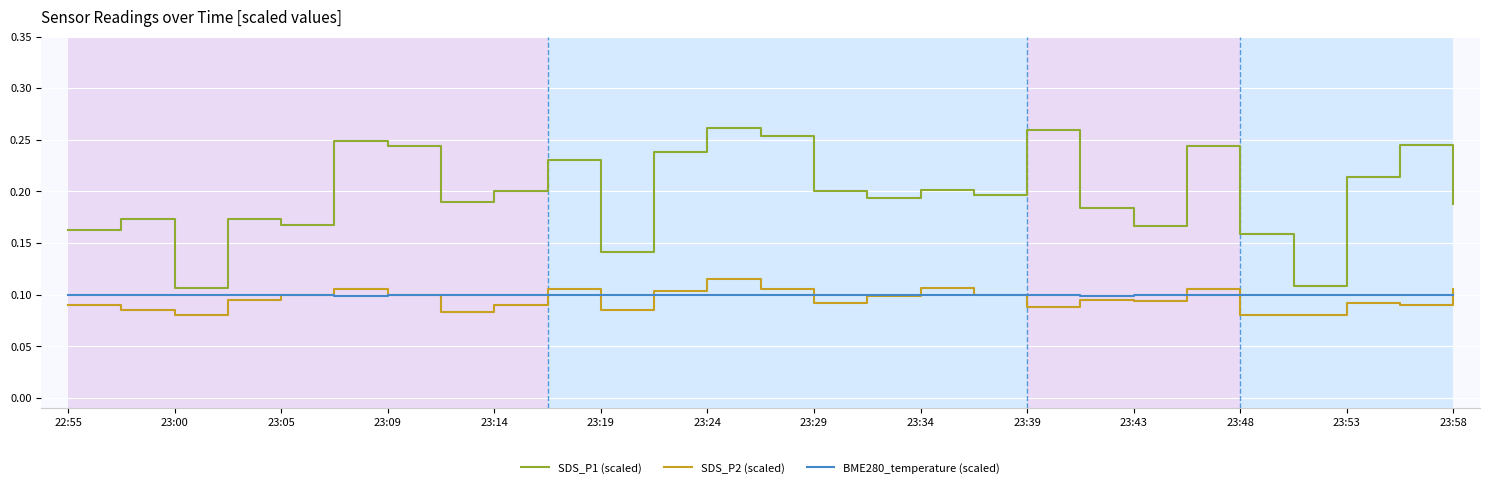

Is this an area chart (filled region under the line)?

No